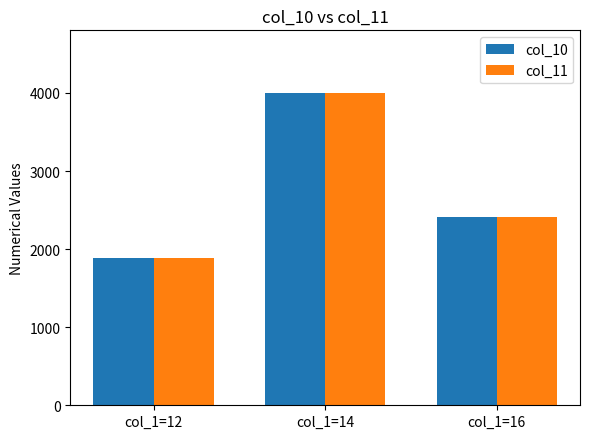

Reading right to left, what are all the values shown in this chart?

col_10: col_1=16=2412	col_1=14=4002	col_1=12=1880
col_11: col_1=16=2412	col_1=14=4002	col_1=12=1880